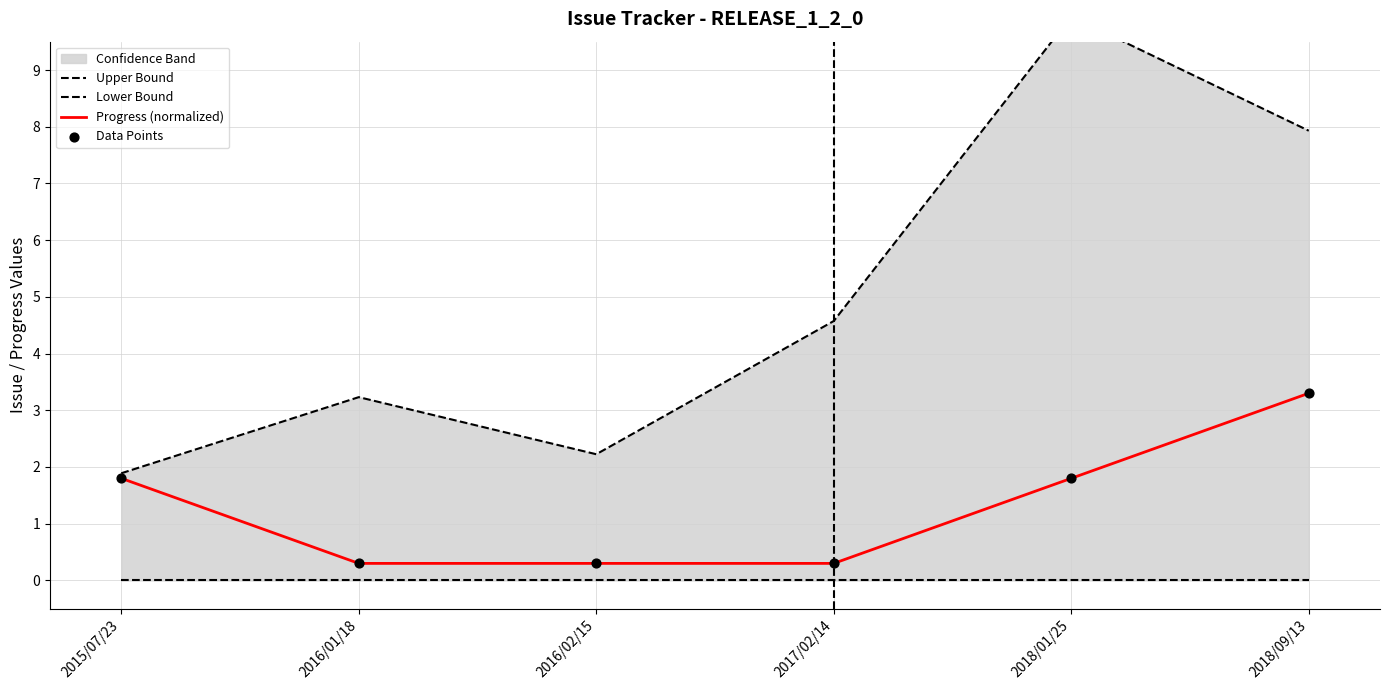

Which series reaches the minimum Y coordinate?

Lower Bound